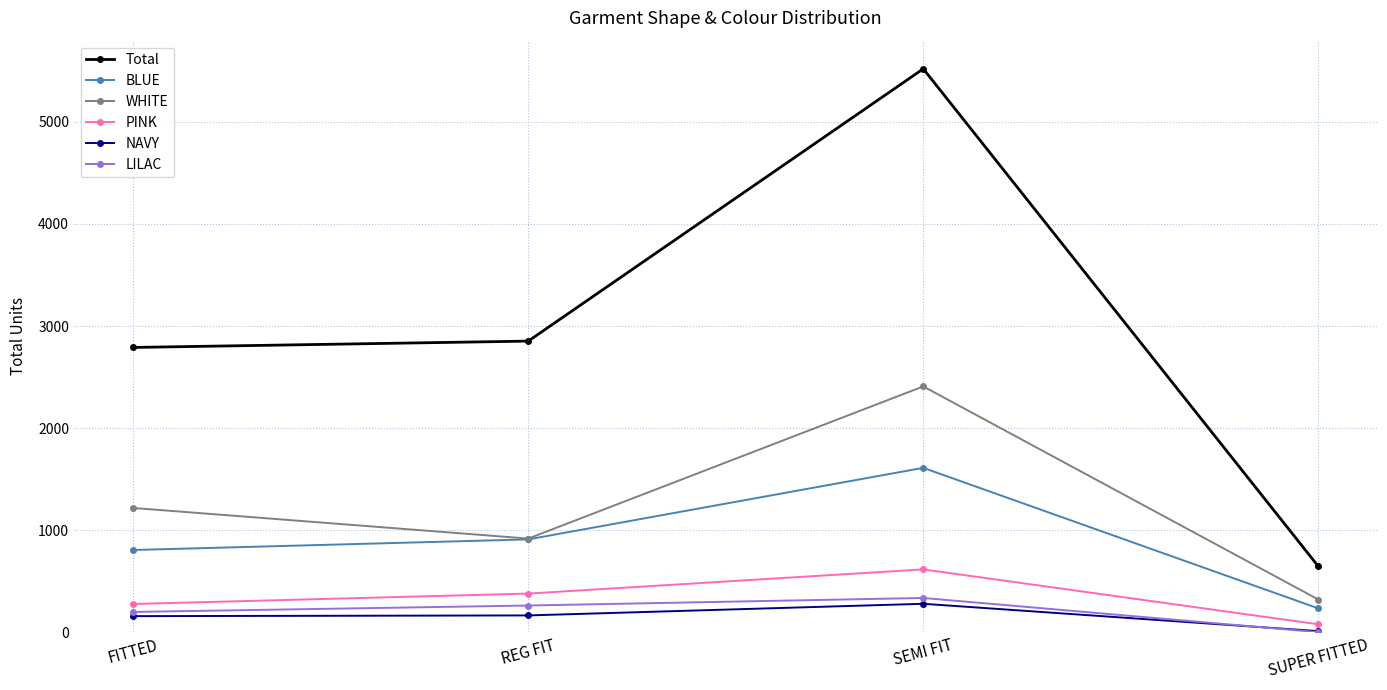

At which label is LILAC closest to 167?

FITTED